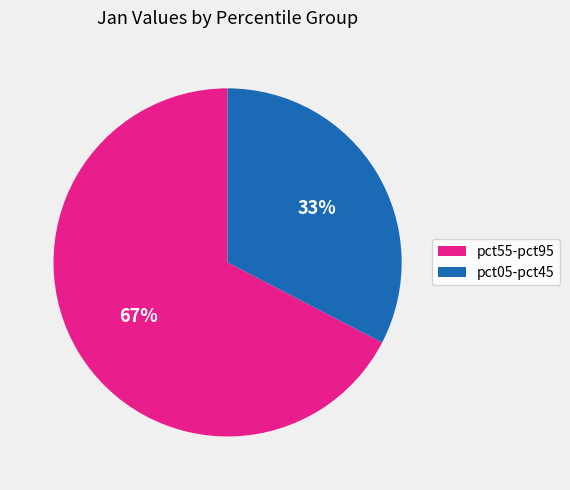

Is there any slice that represents more than half of the pie?

Yes